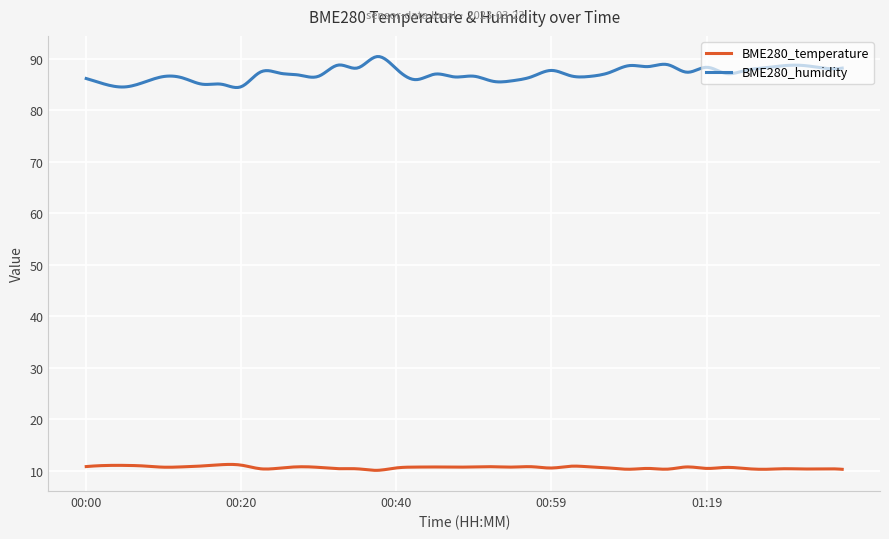

True or false: BME280_temperature and BME280_humidity intersect in this chart.

False